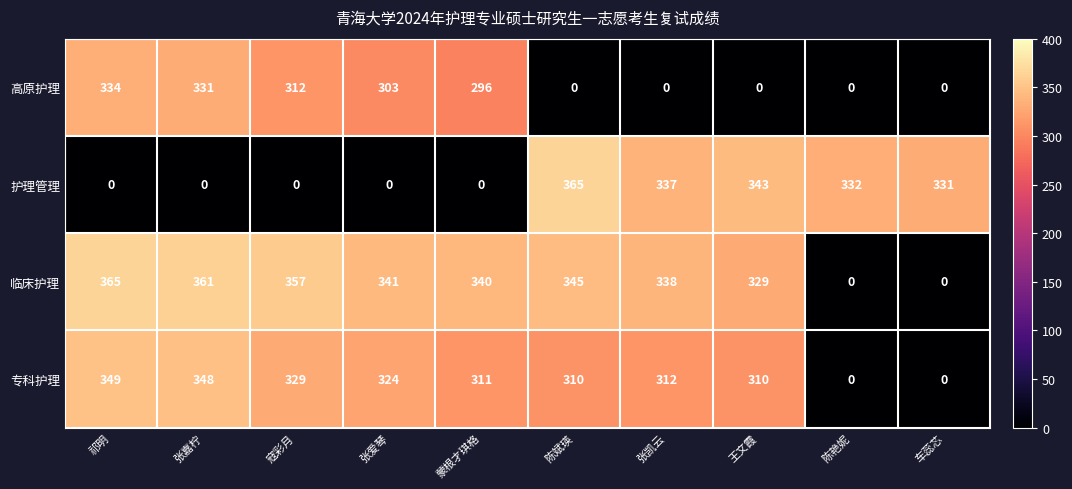

Is it true that 专科护理 equals 310 at 王文霞?

True